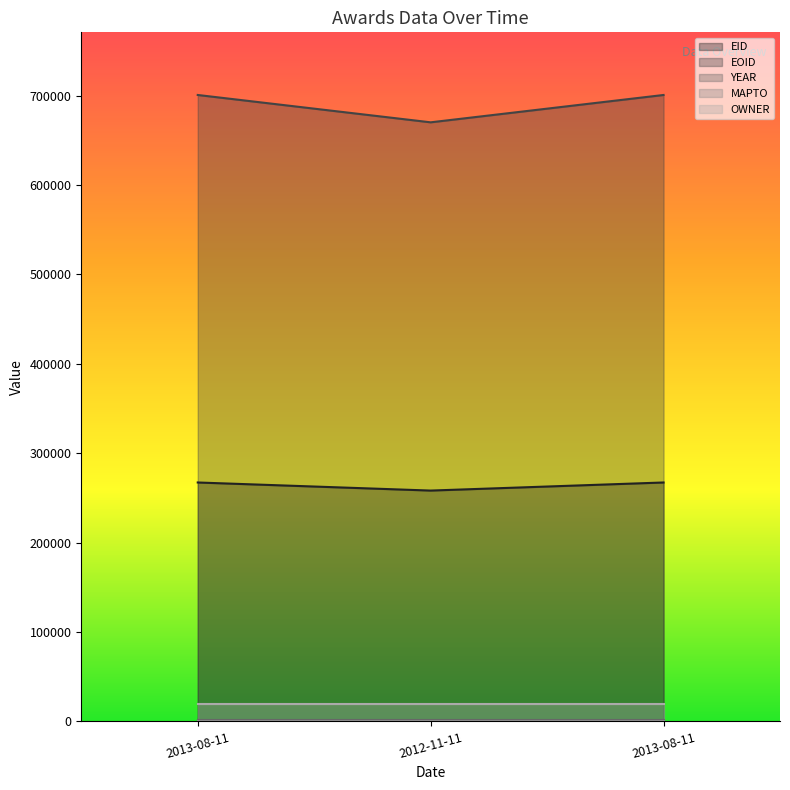

Does the chart have visible grid lines?

No